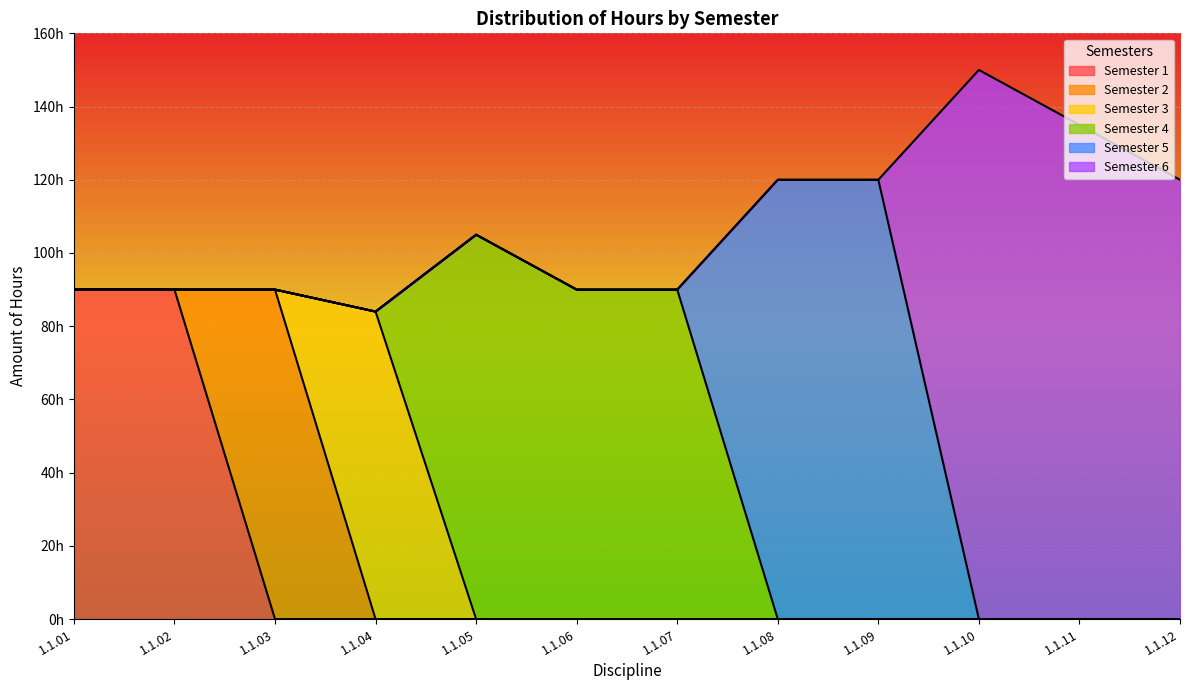

List the series in order of their peak value, highest first.

Semester 6, Semester 5, Semester 4, Semester 1, Semester 2, Semester 3